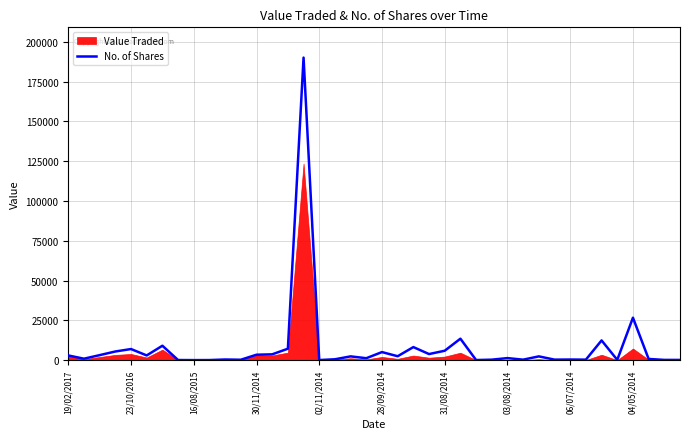

Where is No. of Shares nearest to the value 95068?

04/05/2014